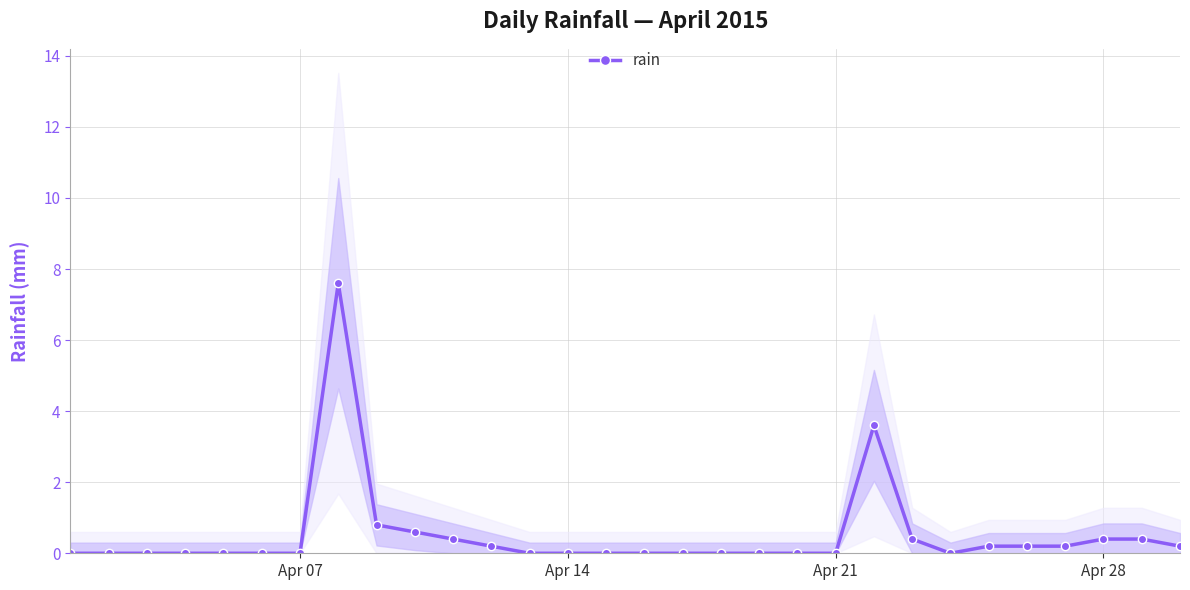

The rain series shows -2.4 at Apr 07. True or false?

False